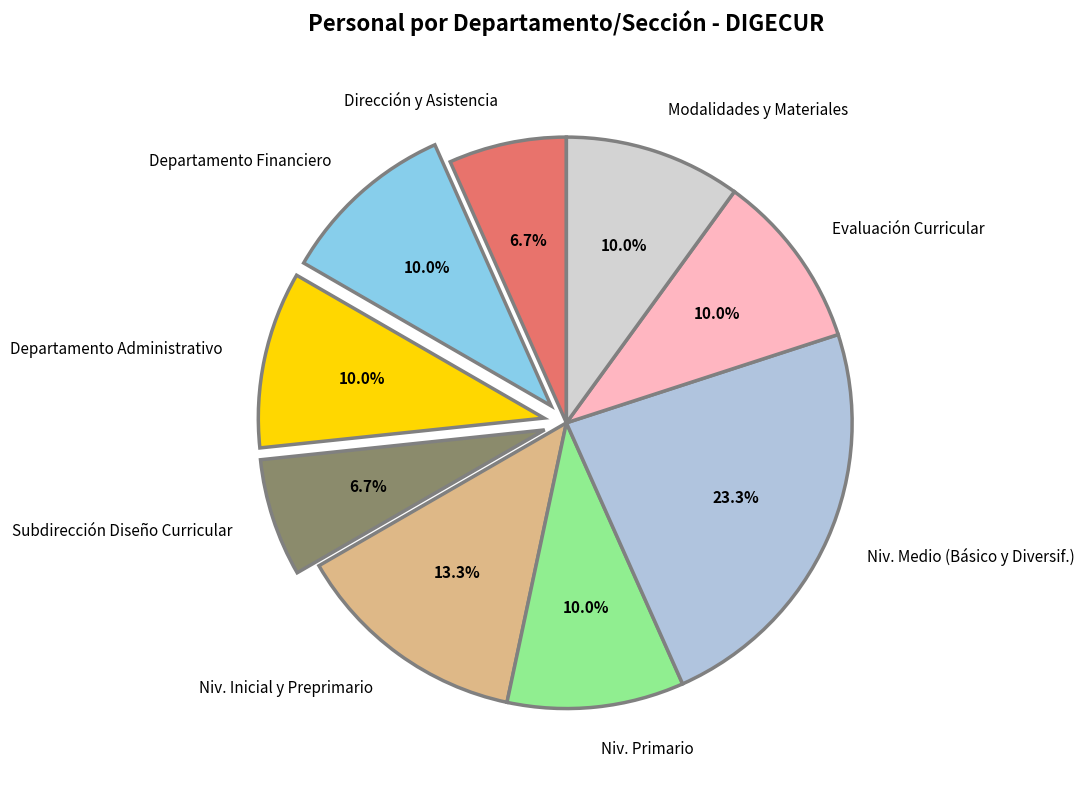

Combined, what portion of the pie is Niv. Primario and Modalidades y Materiales?

20.0%